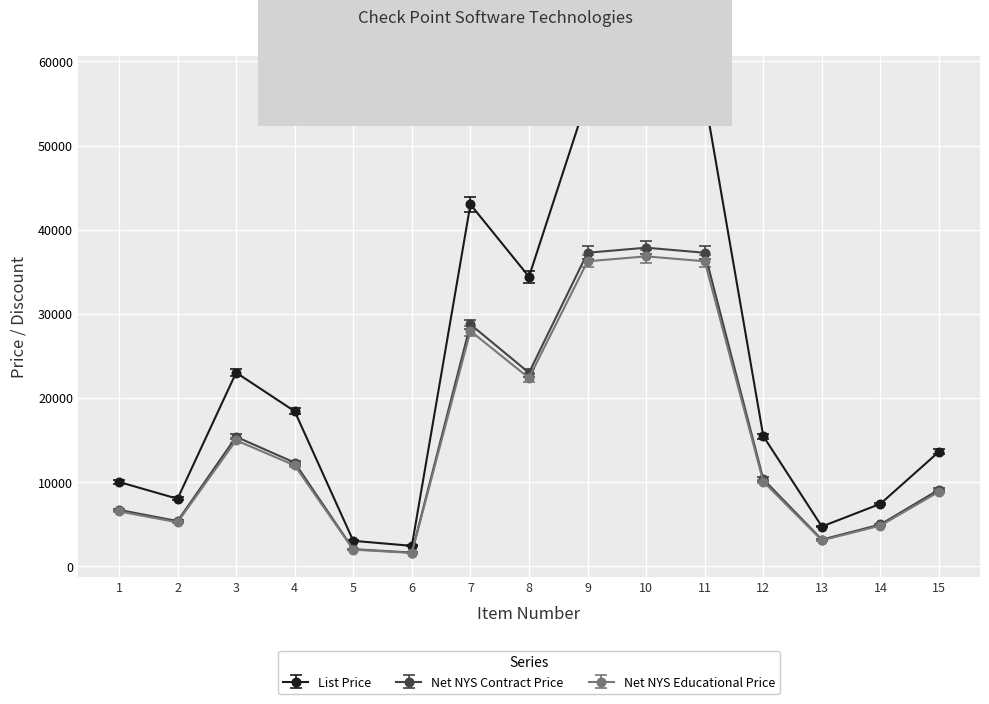

At how many categories does at least one series exceed 49623?

3